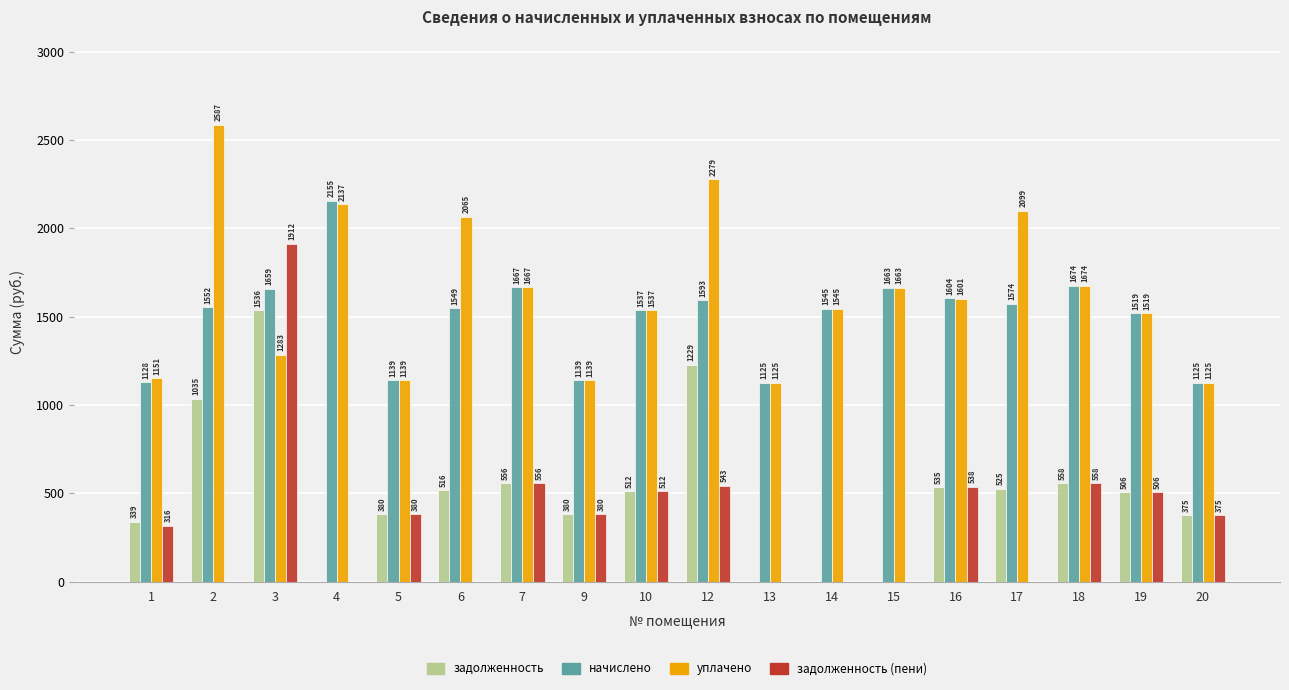

True or false: задолженность (пени) has a value of 555.5 at 7.

True